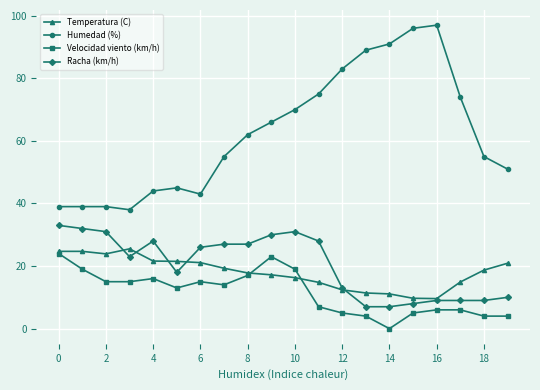

What is the value of the Humedad (%) point at the 12th from the left?

75.0